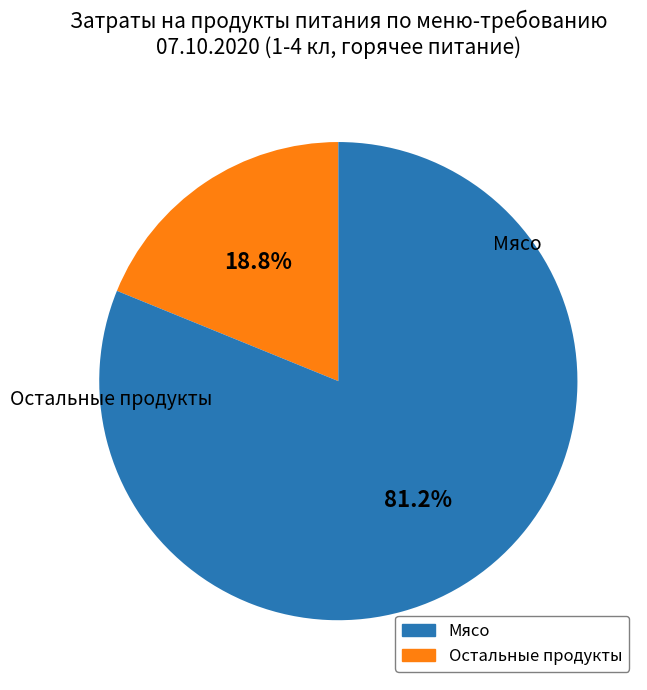

Is there a majority slice in this chart?

Yes